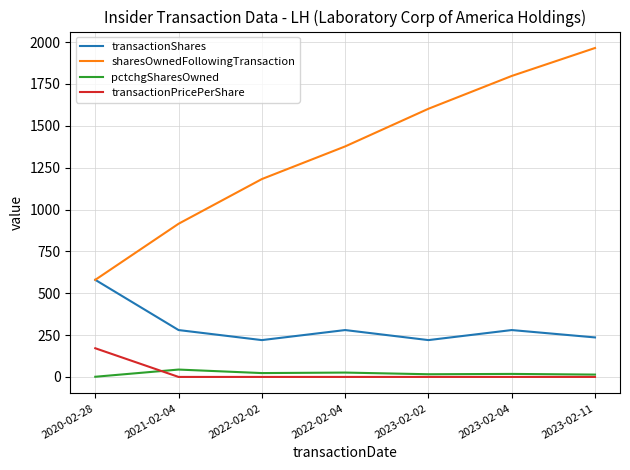

What position from the right is 2020-02-28?

7